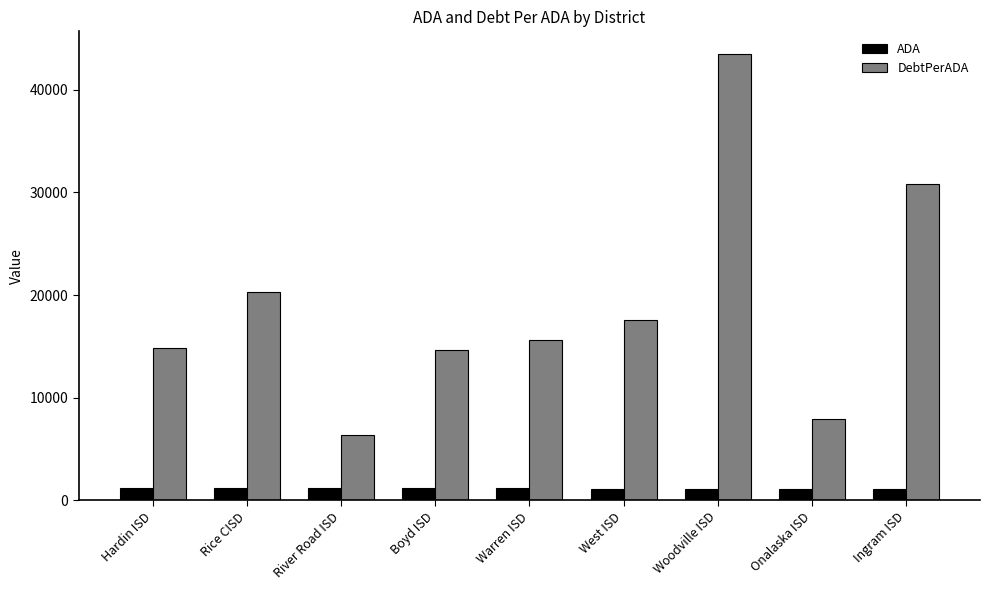

The value of ADA at Boyd ISD is 1165.7. True or false?

True